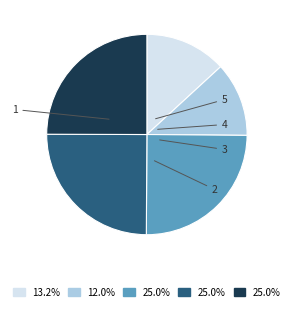

Is there a majority slice in this chart?

No